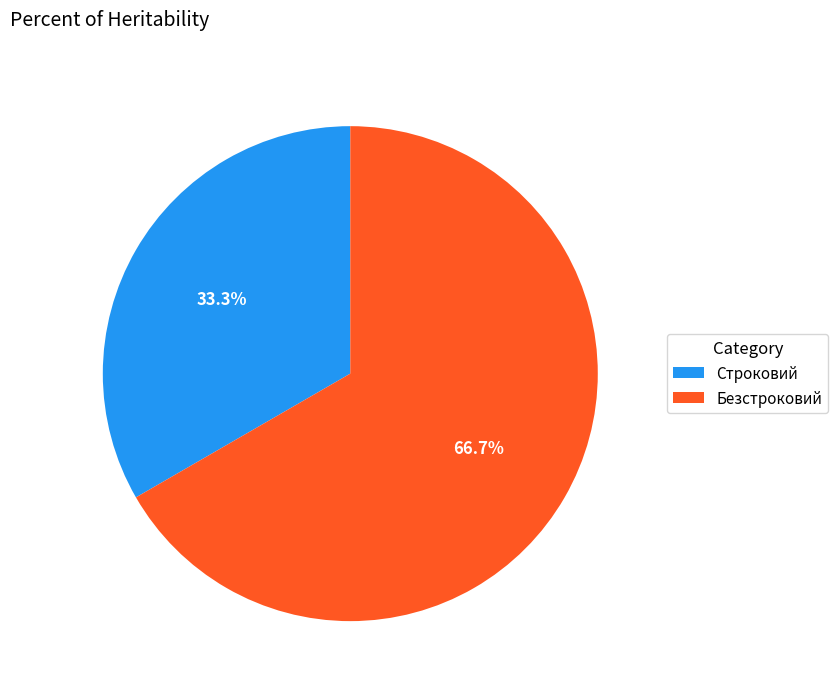

What is the ratio of the value at Строковий to the value at Безстроковий?

0.5